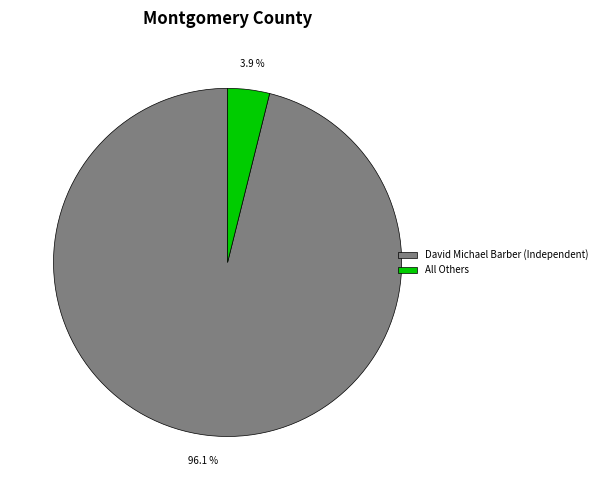

What is the majority slice?

David Michael Barber (Independent)